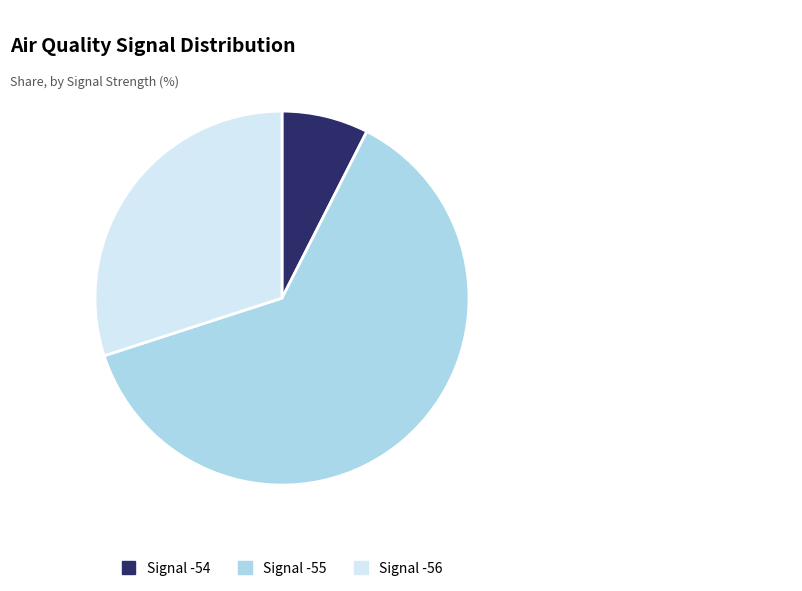

Between Signal -54 and Signal -55, which is larger?

Signal -55